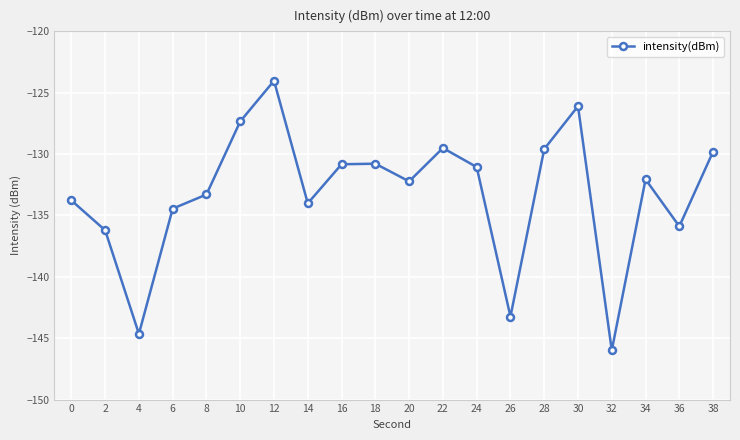

Between 4 and 22, which is larger?

22